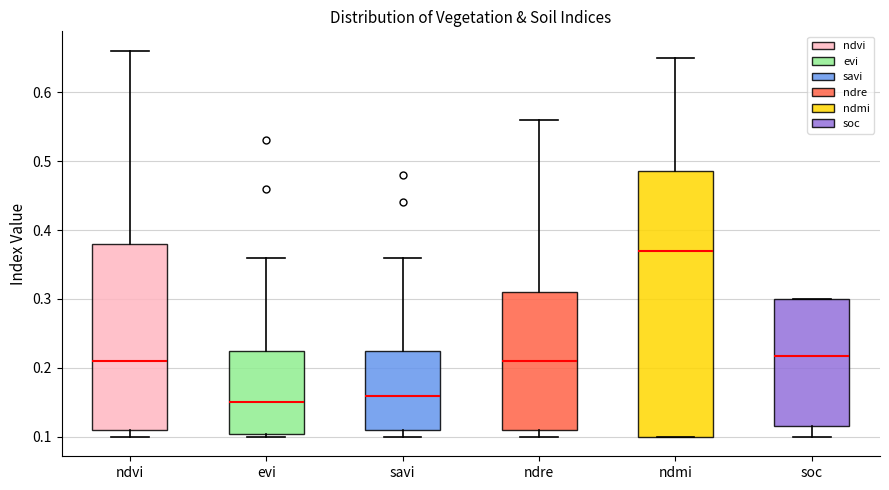

Reading left to right, read every box against the y-axis: the position of its median line, the range the box covers, and the ends of its whiskers. The values are not printed on the chart, so give them approximately, as read against the axis.

ndvi: median 0.21, box 0.11 to 0.38, whiskers 0.10 to 0.66
evi: median 0.15, box 0.11 to 0.23, whiskers 0.10 to 0.36
savi: median 0.16, box 0.11 to 0.23, whiskers 0.10 to 0.36
ndre: median 0.21, box 0.11 to 0.31, whiskers 0.10 to 0.56
ndmi: median 0.37, box 0.10 to 0.49, whiskers 0.10 to 0.65
soc: median 0.22, box 0.12 to 0.30, whiskers 0.10 to 0.30